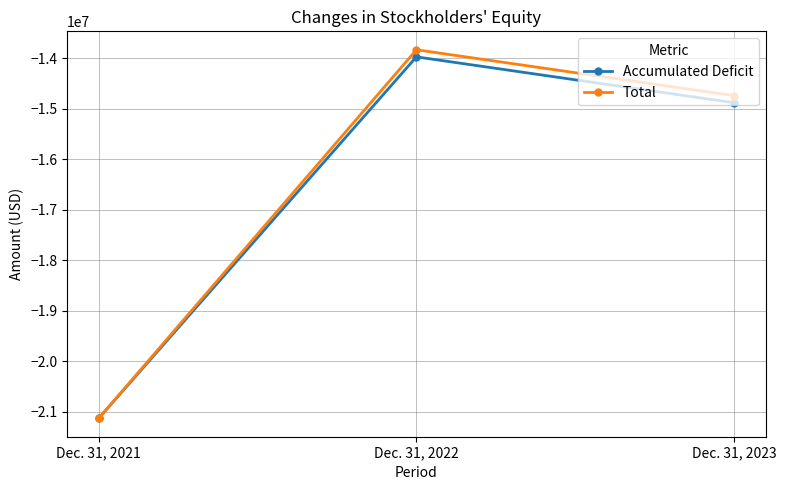

At which category is the sum across all series the highest?

Dec. 31, 2022